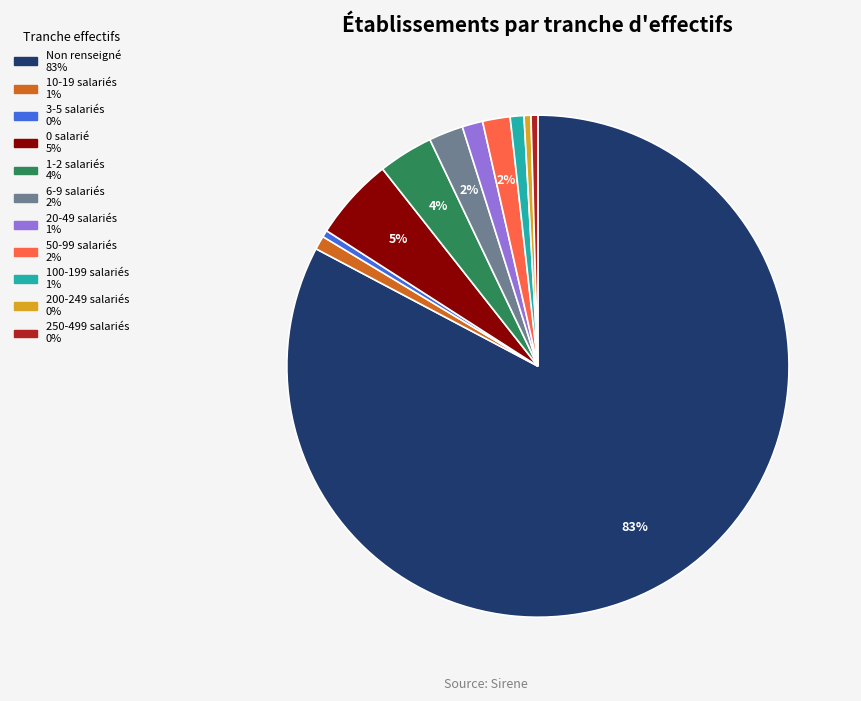

To the nearest percent, what is the average slice percentage?

9%